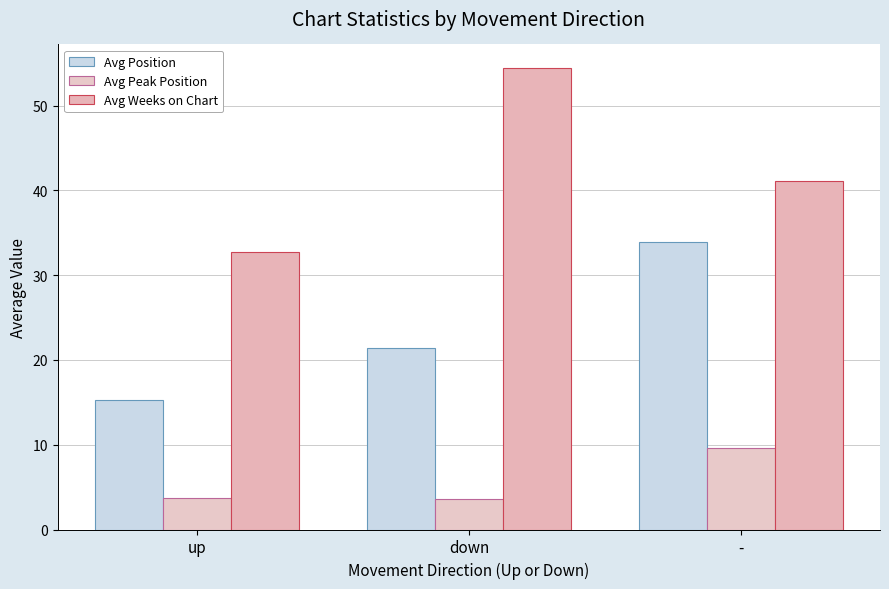

Reading right to left, extract all data points from this chart.

Avg Position: 33.9	21.4	15.2
Avg Peak Position: 9.6	3.6	3.8
Avg Weeks on Chart: 41.1	54.5	32.7